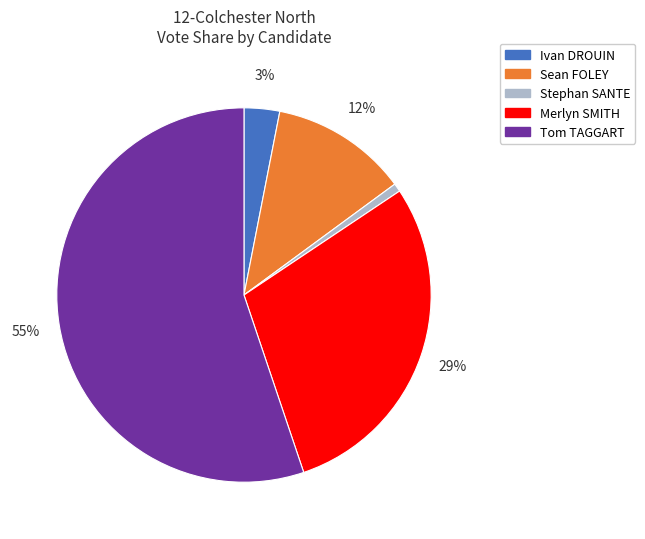

What is the largest slice in the pie chart?

Tom TAGGART